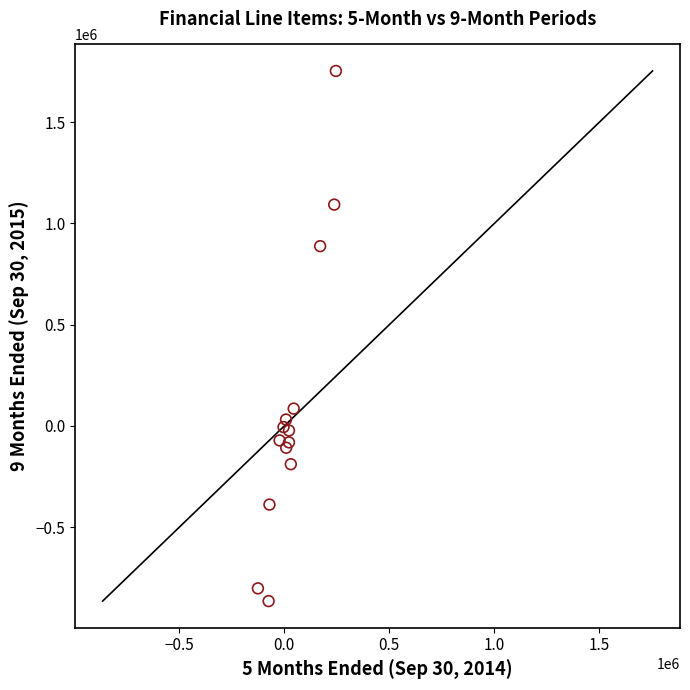

What Y value in the scatter plot is closest to 443854?

85353